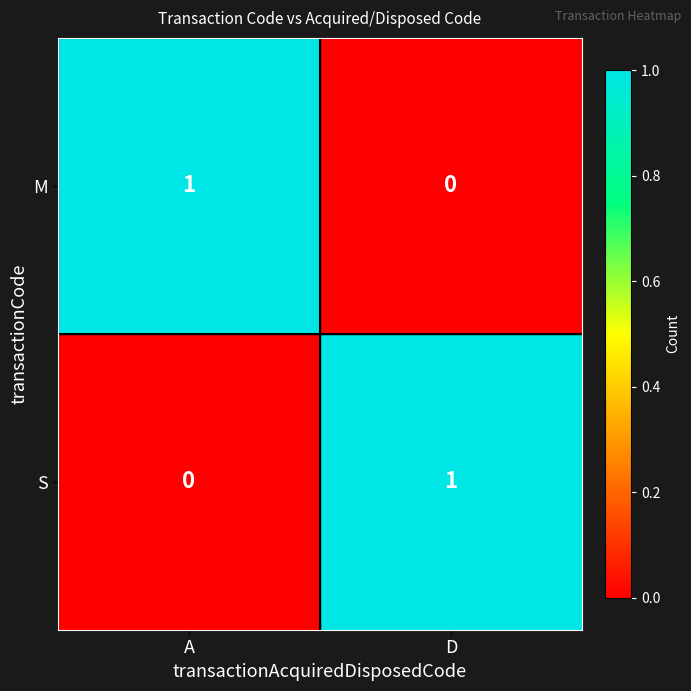

At how many categories does at least one series exceed 0?

2